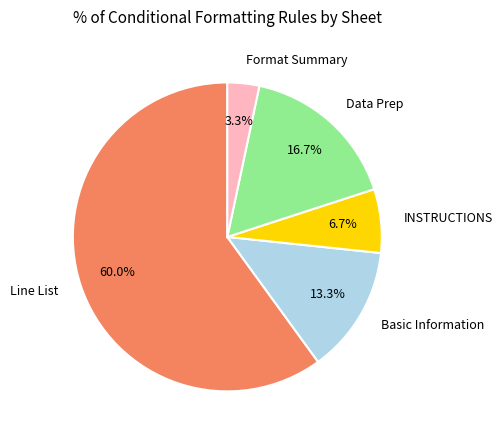

What is the majority slice?

Line List